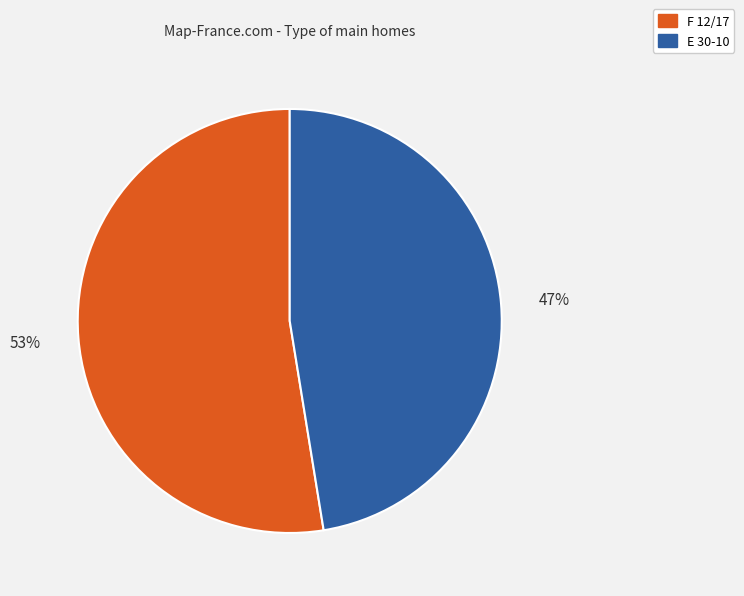

To the nearest percent, what is the average slice percentage?

50%